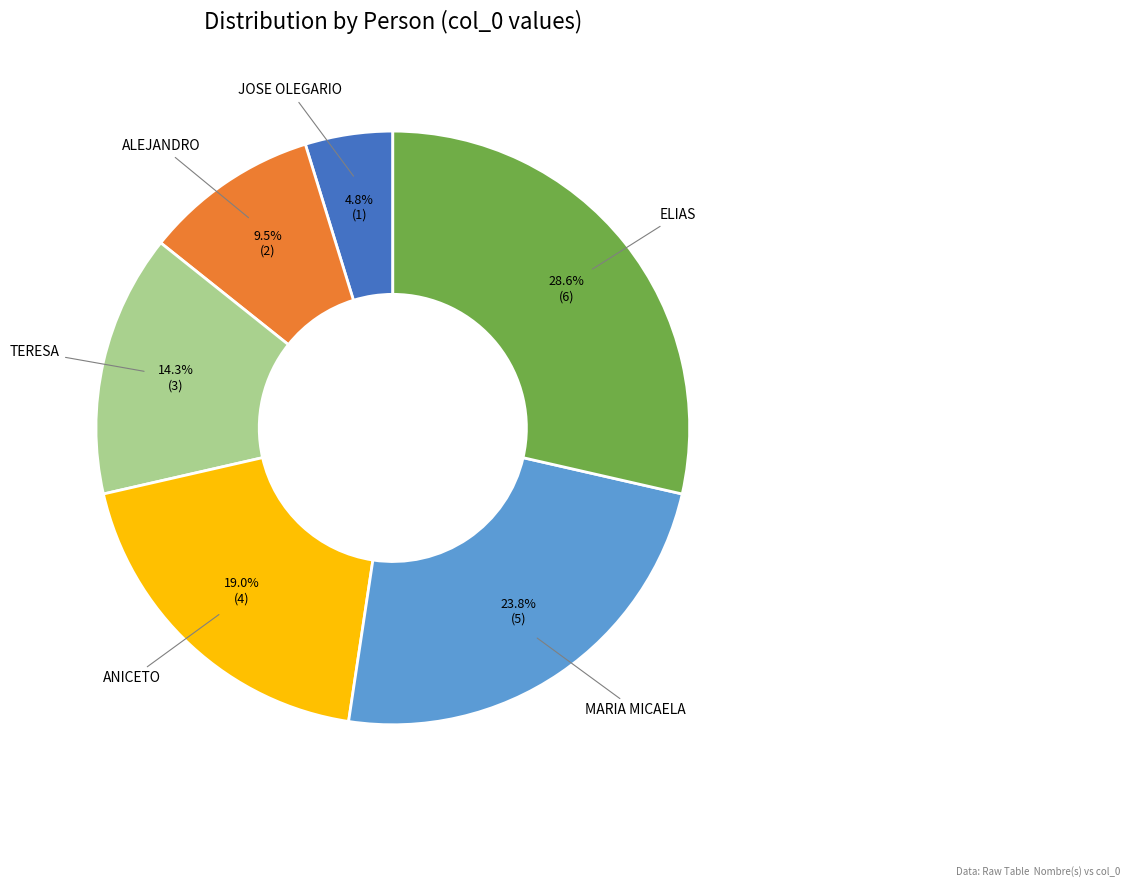

What is the ratio of the value at ANICETO to the value at TERESA?

1.3